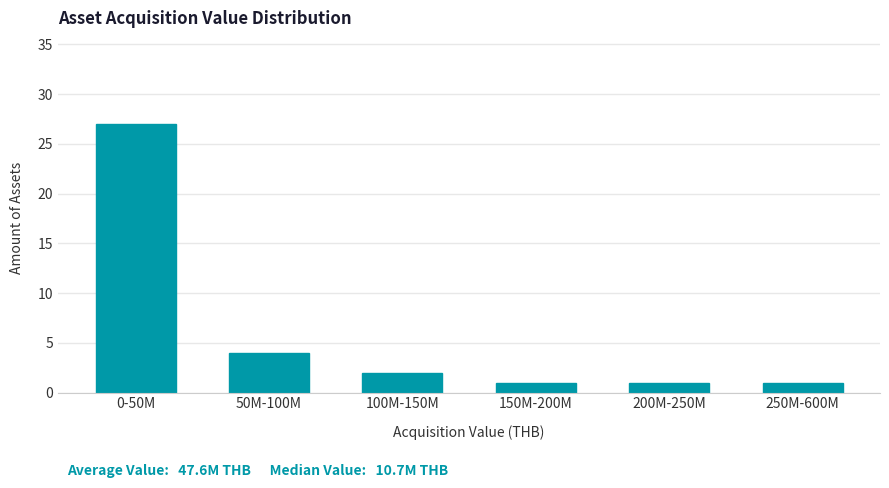

Reading left to right, transcribe all the data shown in this chart.

27	4	2	1	1	1